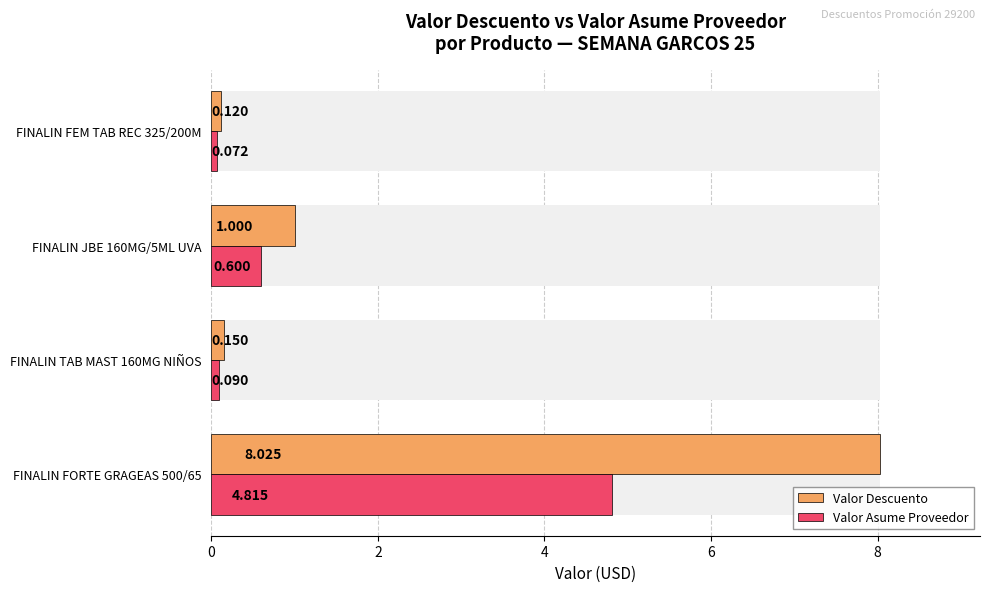

Which series has the largest total across all categories?

Valor Descuento